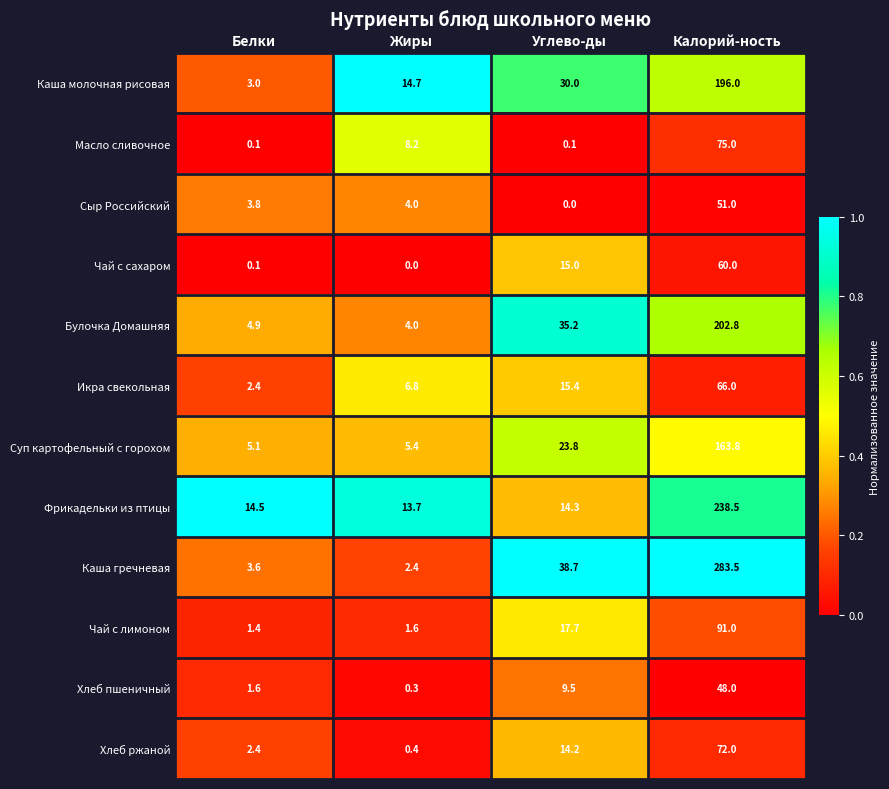

At which label does Каша гречневая first exceed 38?

Углево-ды